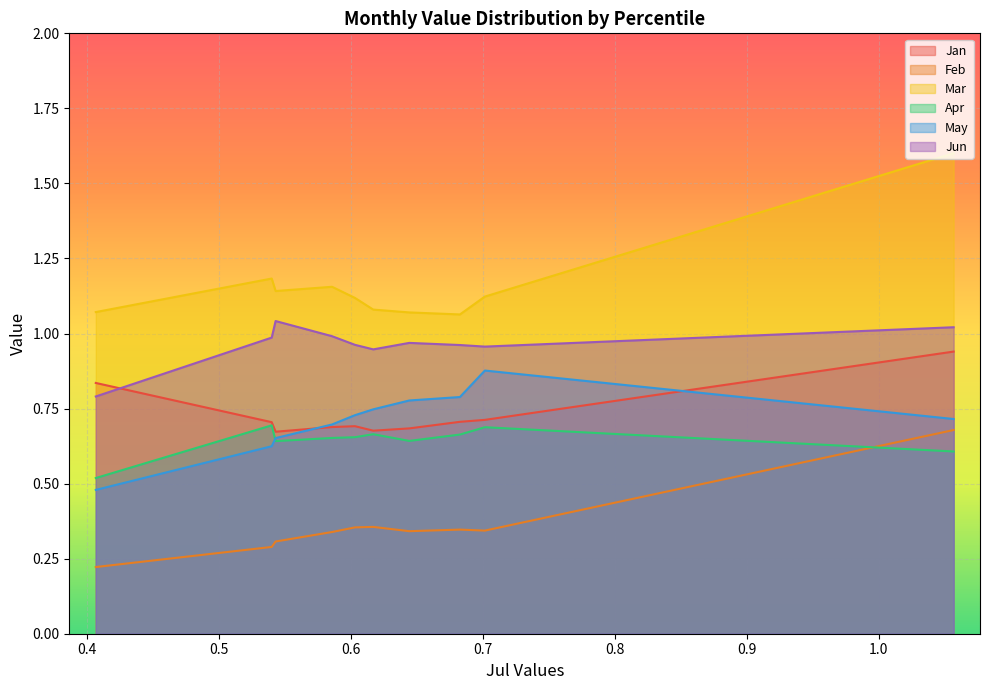

What is the sum of the Mar values at pct25 and pct75?

2.2